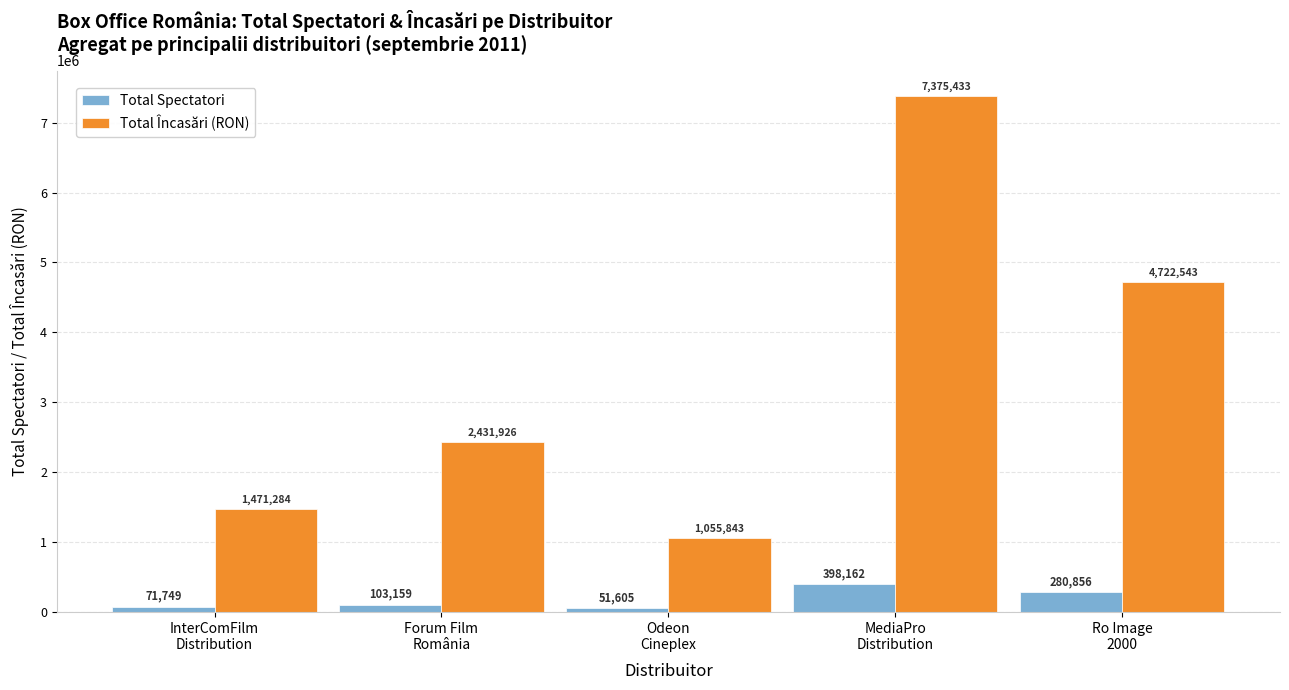

What is the total value across all series at Odeon
Cineplex?

1107448.3